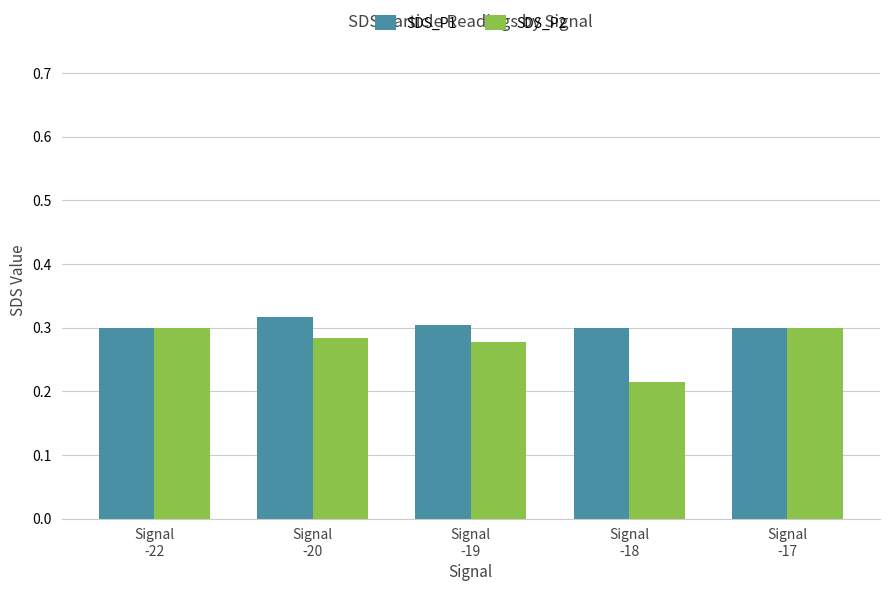

What is the sum of all SDS_P2 values?

1.4